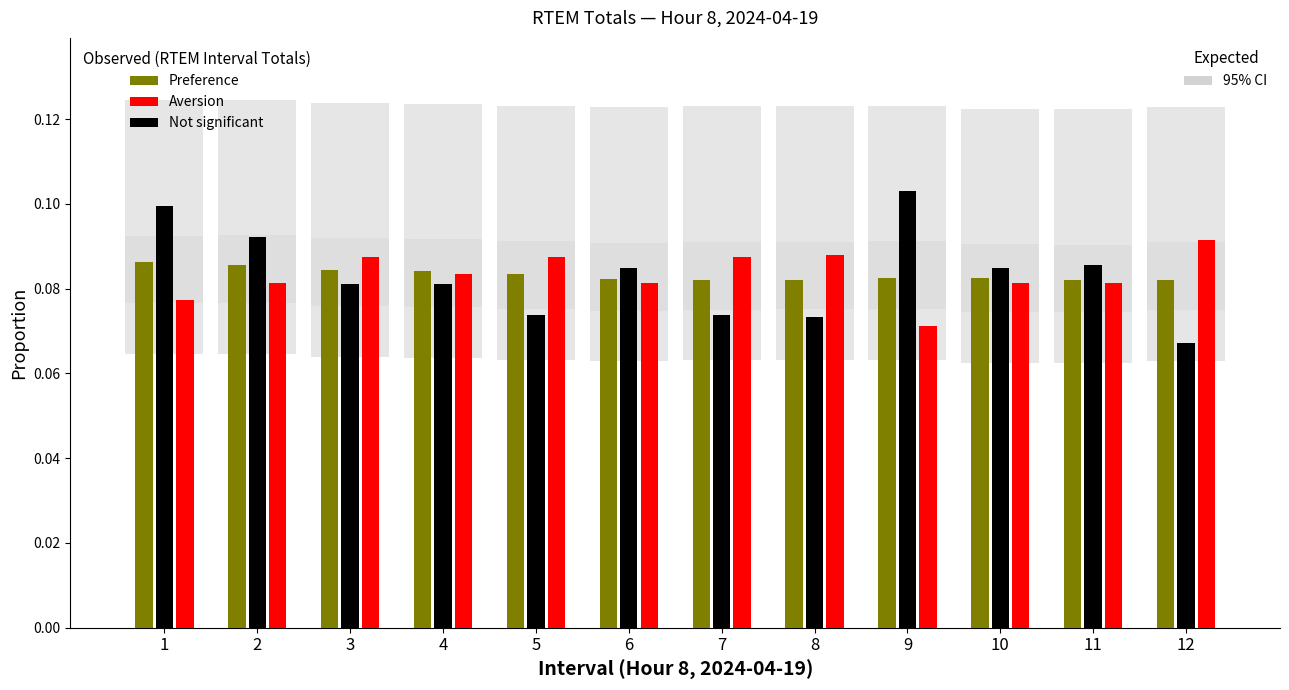

What is the total value across all series at 9?

0.3